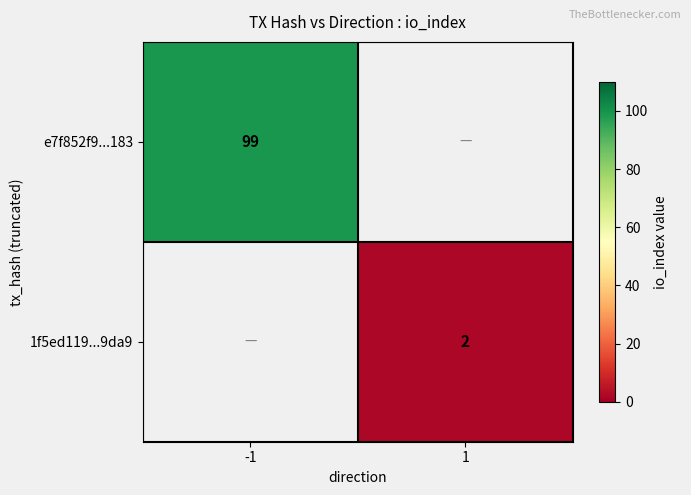

True or false: e7f852f9...183 has a value of 99 at -1.

True